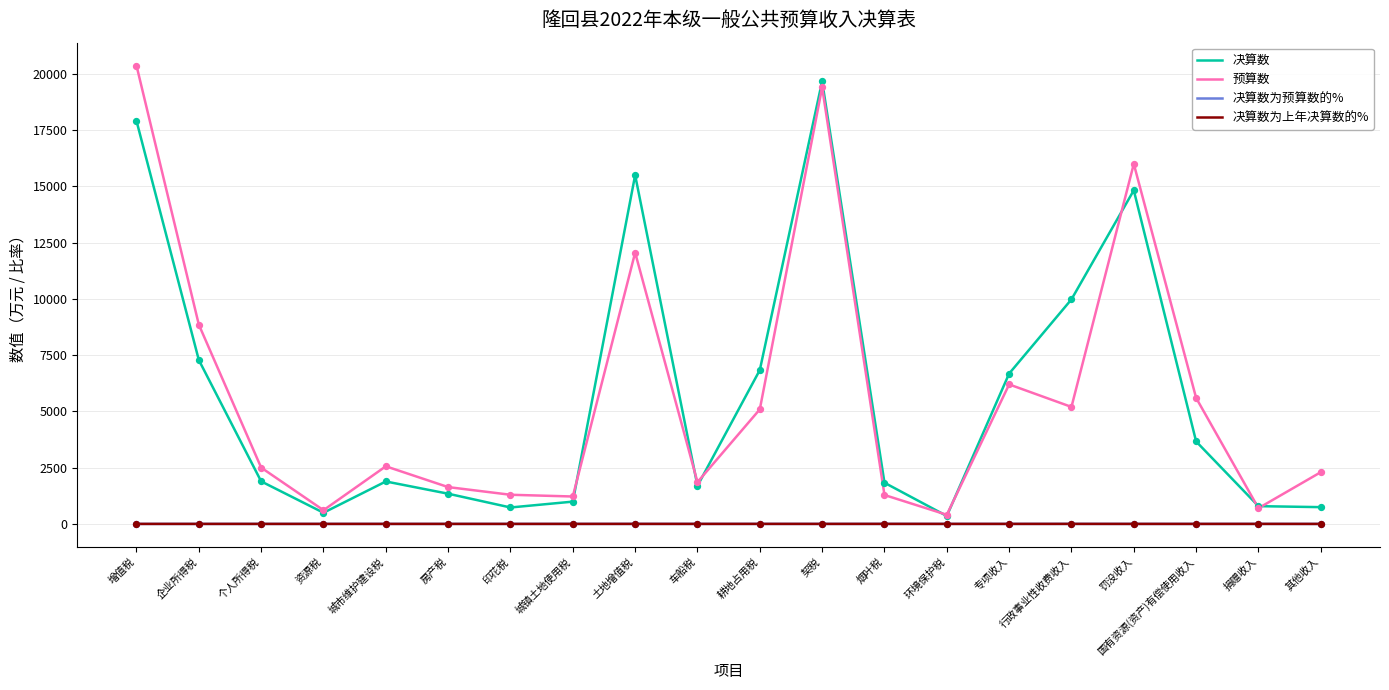

Is the value of 决算数为上年决算数的% at 个人所得税 greater than the value of 决算数 at 捐赠收入?

No